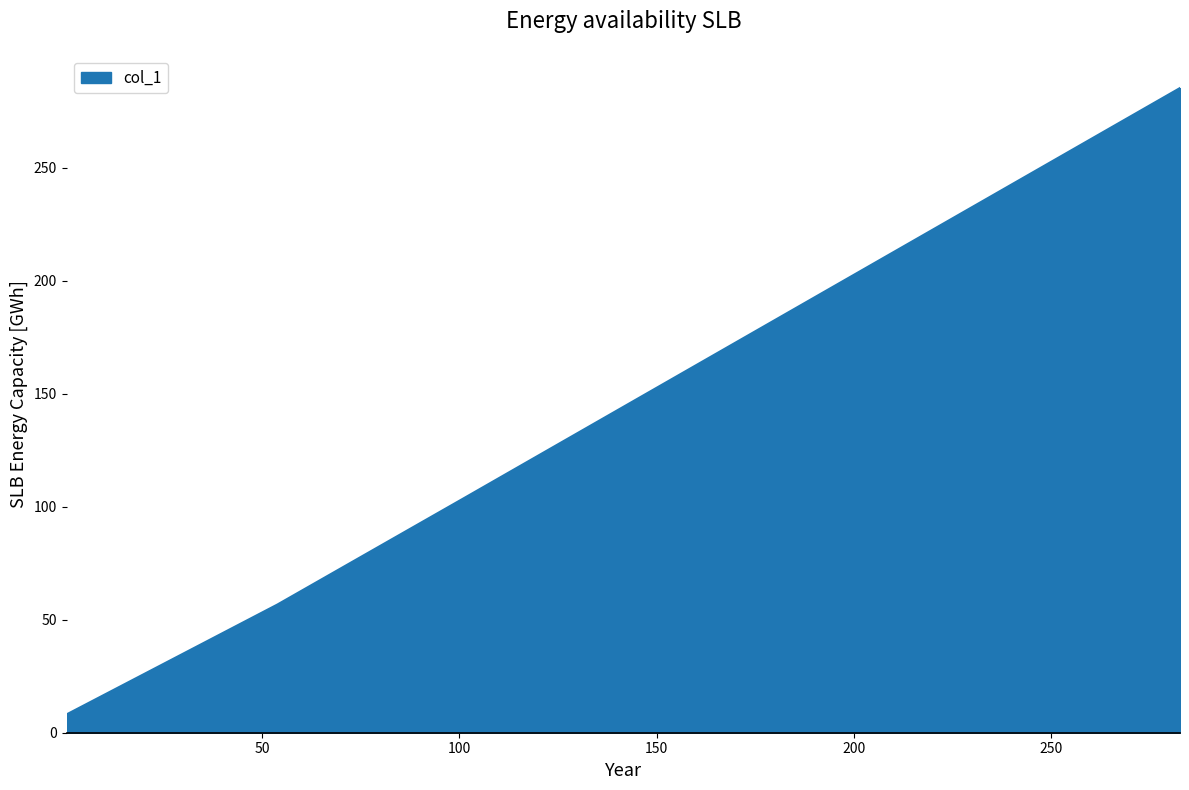

What is the difference between the maximum and minimum values?

277.2